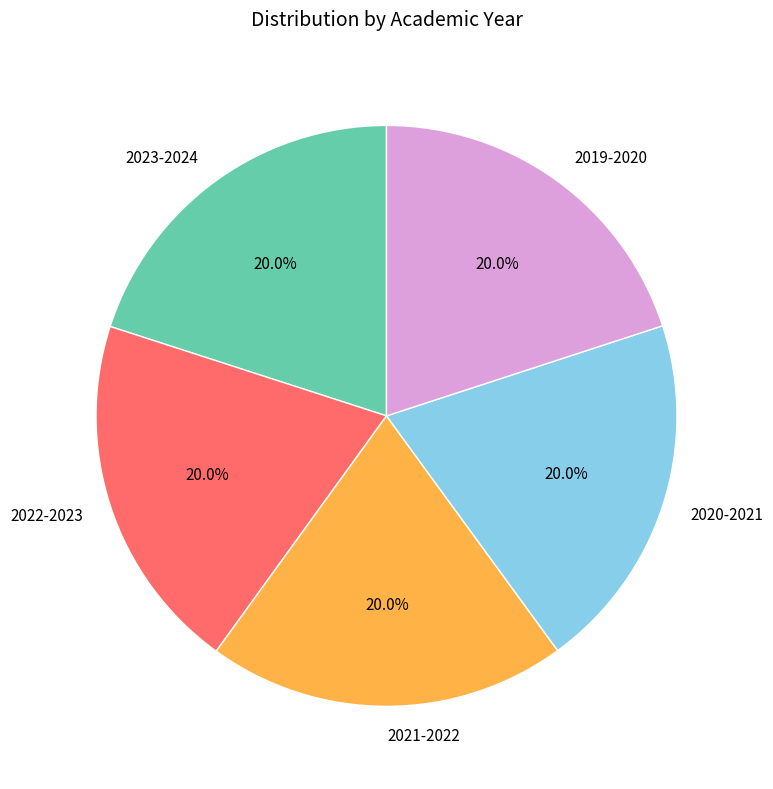

What is the ratio of the value at 2023-2024 to the value at 2022-2023?

1.0